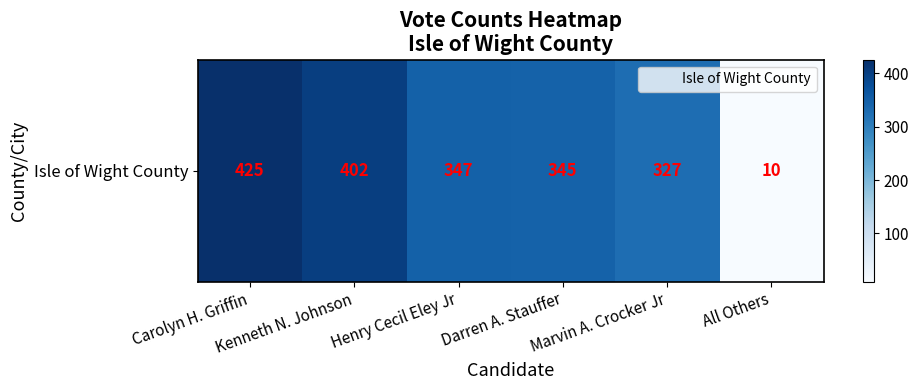

List the labels in order of value, smallest first.

All Others, Marvin A. Crocker Jr, Darren A. Stauffer, Henry Cecil Eley Jr, Kenneth N. Johnson, Carolyn H. Griffin